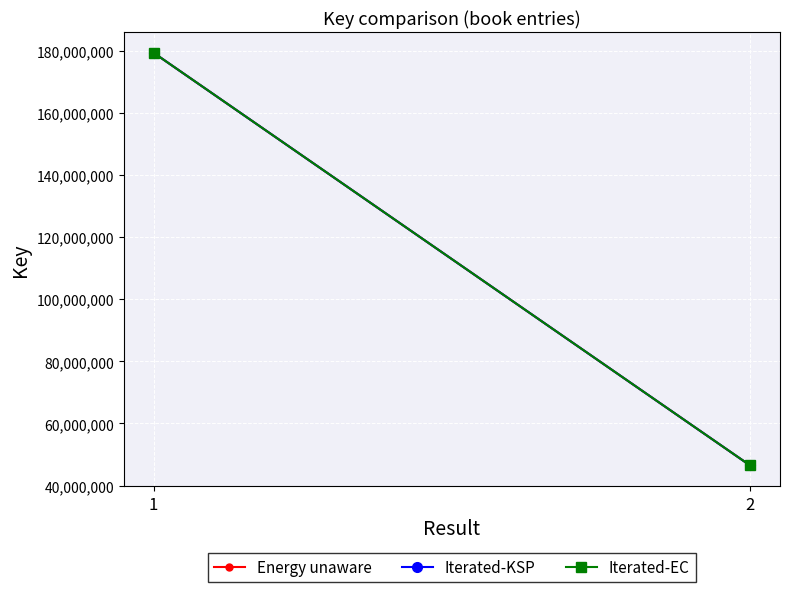

What is the total value across all series at 1?

538536288